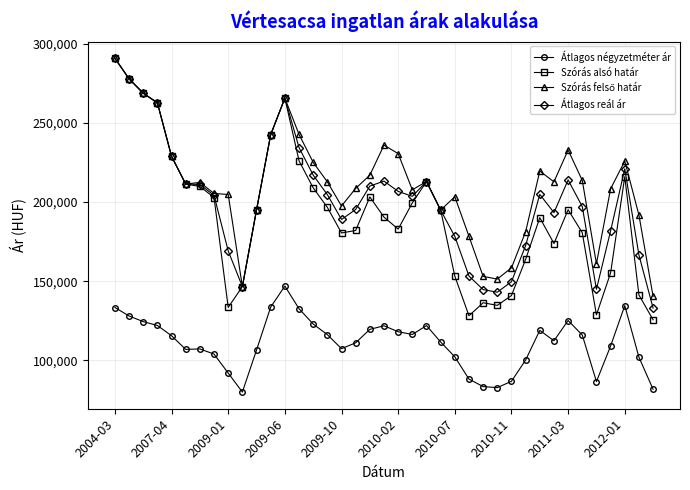

Which series has the widest spread of values?

Szórás alsó határ